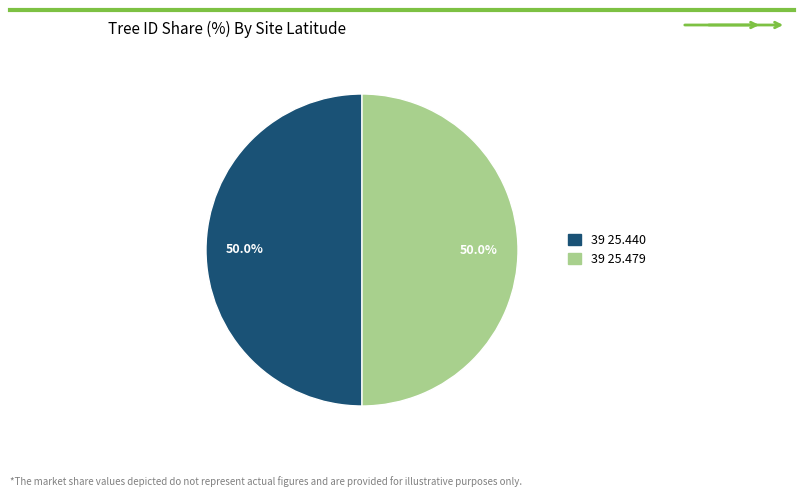

What is the total percentage of 39 25.440 and 39 25.479?

100.0%